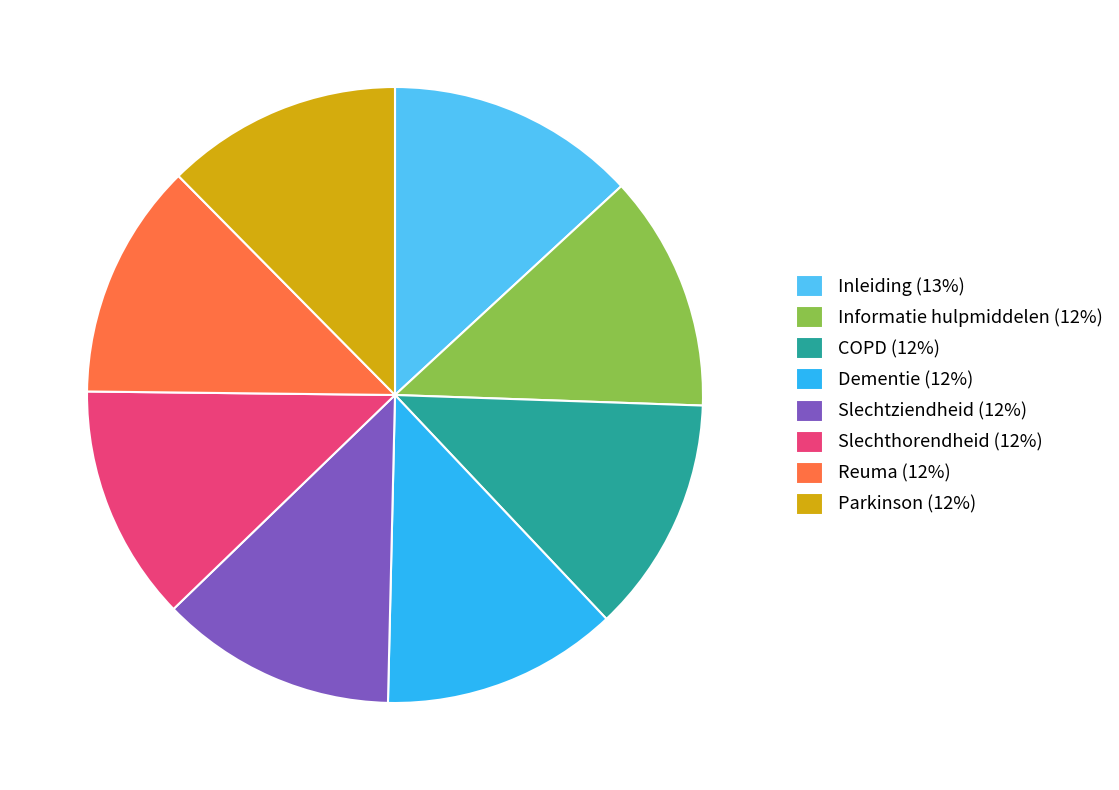

Approximately how many times larger is the value at Slechtziendheid compared to Informatie hulpmiddelen?

1.0